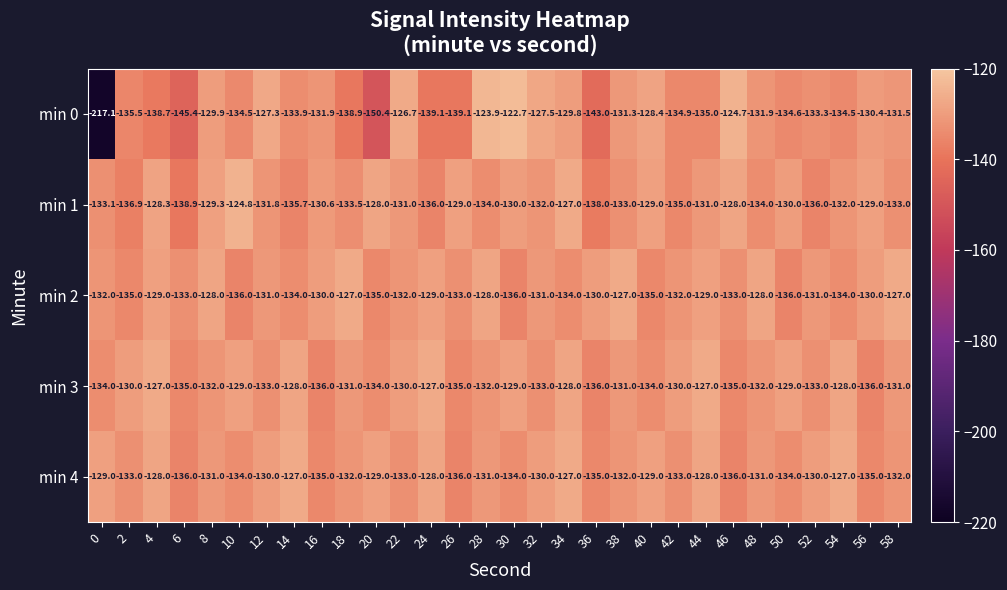

What is the total value across all series at 36?

-682.0